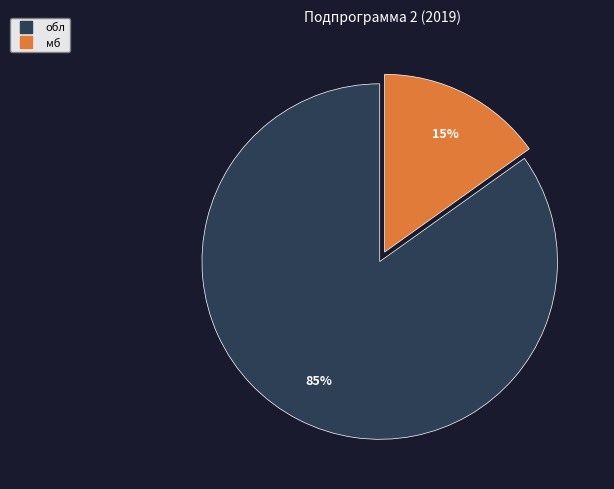

Does обл account for over 50% of the chart?

Yes